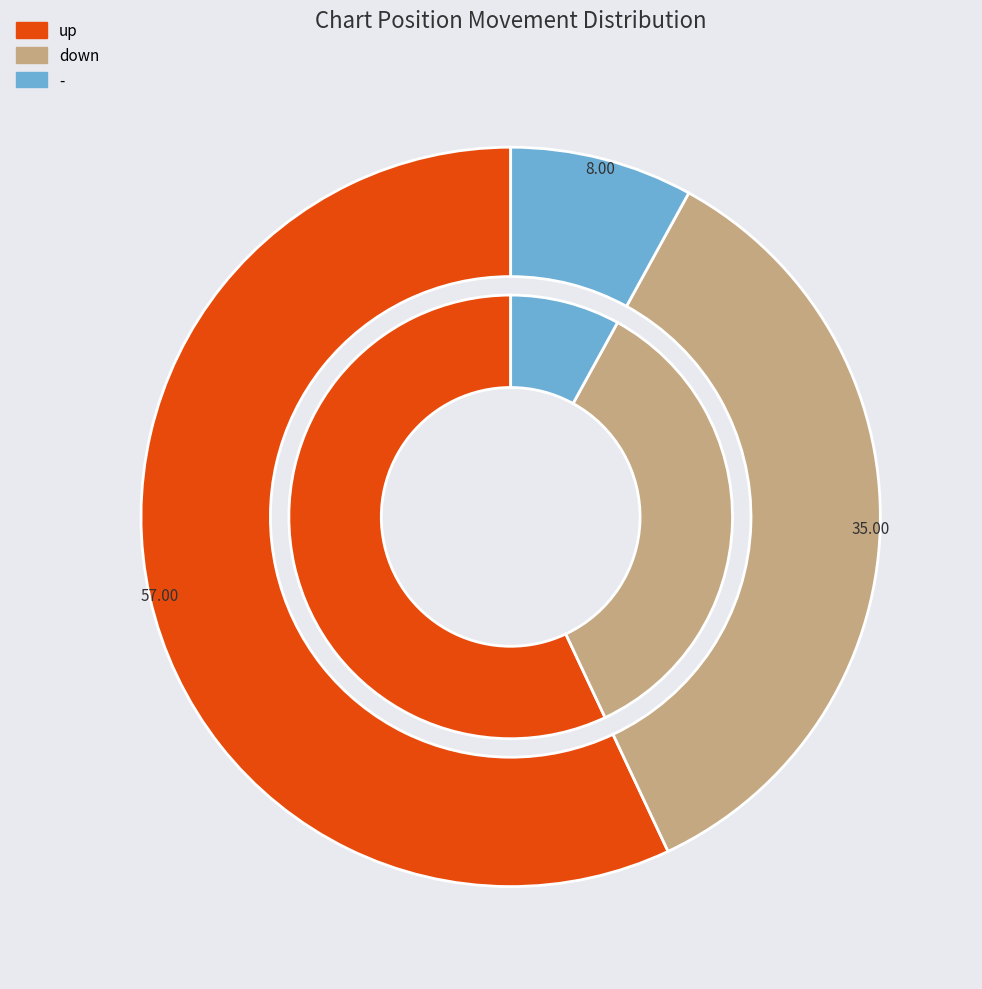

How much of the chart is everything except -?

92.0%